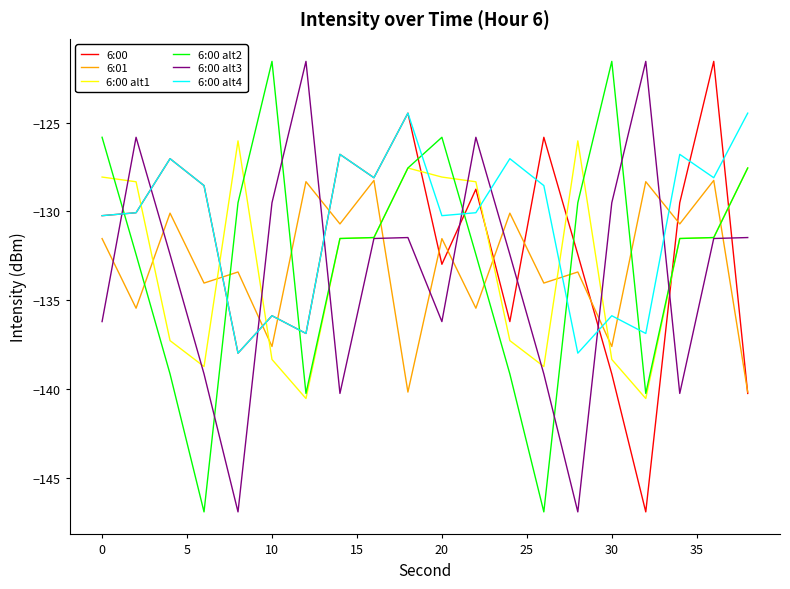

What is the lowest value of the 6:00 alt1 series?

-140.5